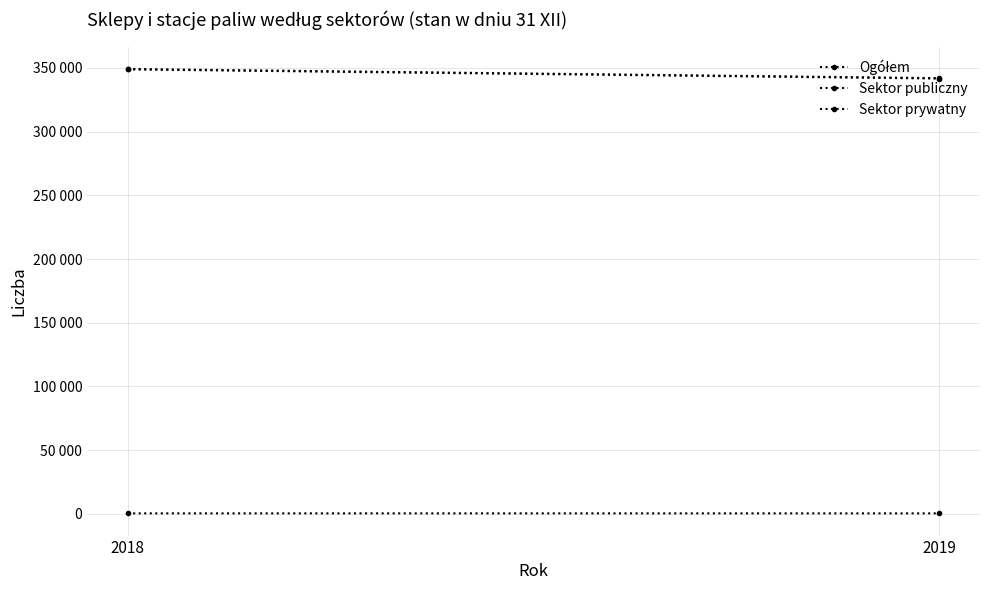

Reading right to left, extract all data points from this chart.

Ogółem: 2019=342006	2018=349220
Sektor publiczny: 2019=326	2018=332
Sektor prywatny: 2019=341680	2018=348888